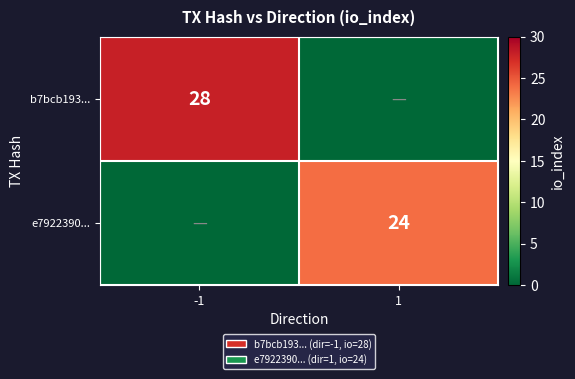

Which category has the lowest value across all series?

1